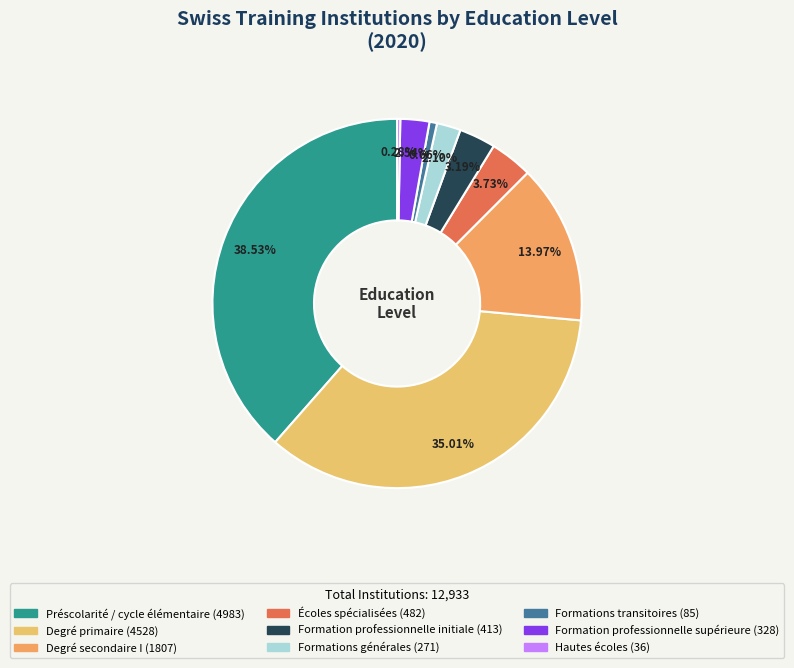

Between Degré secondaire I and Écoles spécialisées, which is larger?

Degré secondaire I